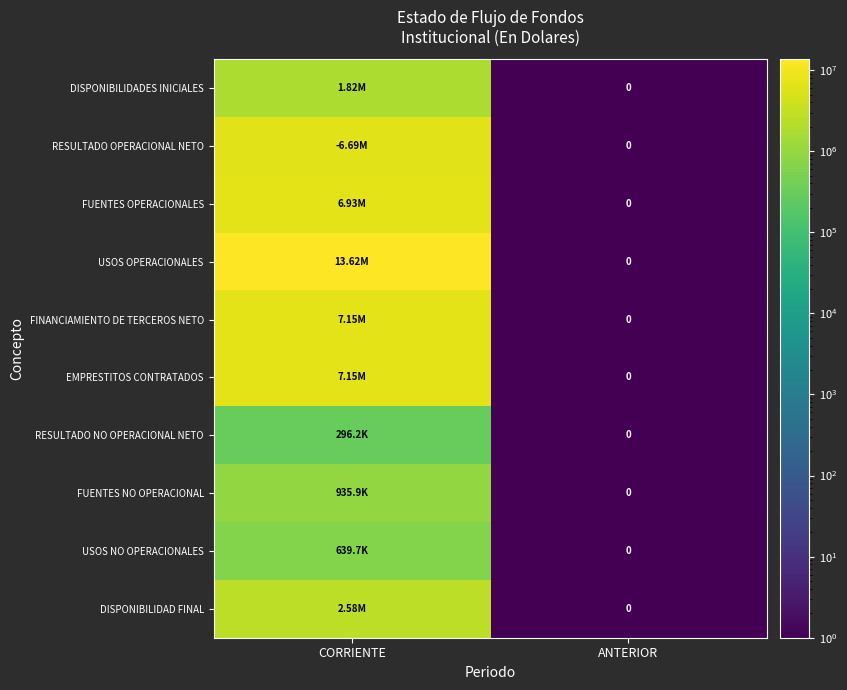

Between CORRIENTE and ANTERIOR, which is larger?

CORRIENTE